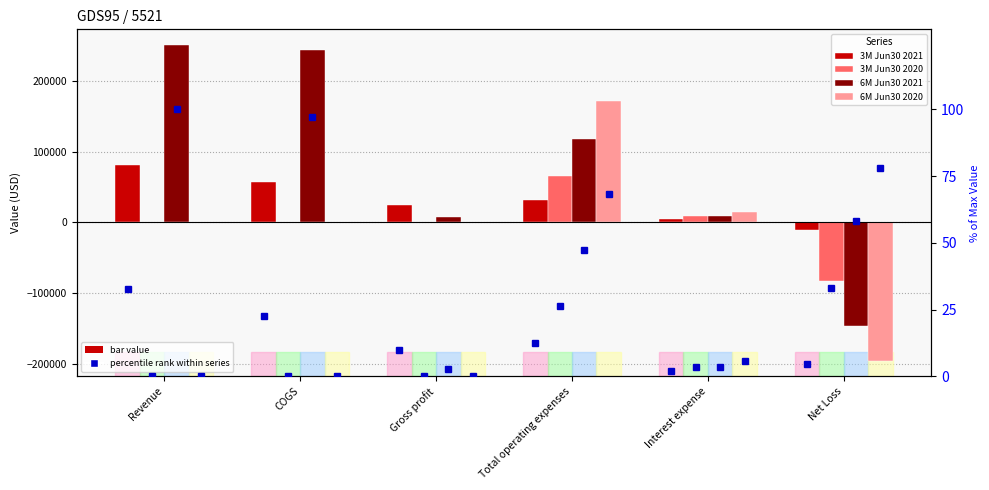

Are the bars grouped side by side (vs. stacked)?

Yes